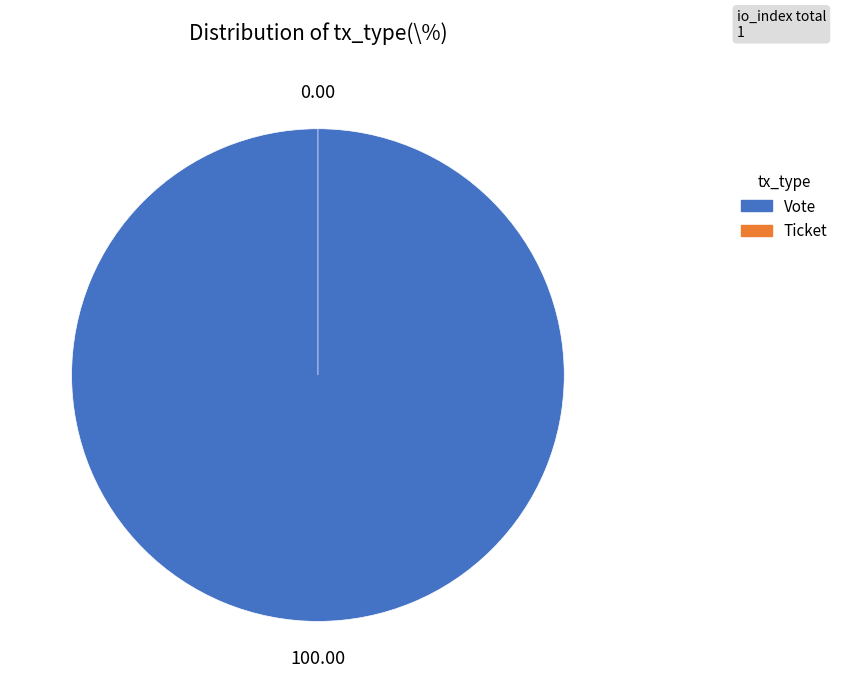

Rank the categories by value from highest to lowest.

Vote, Ticket